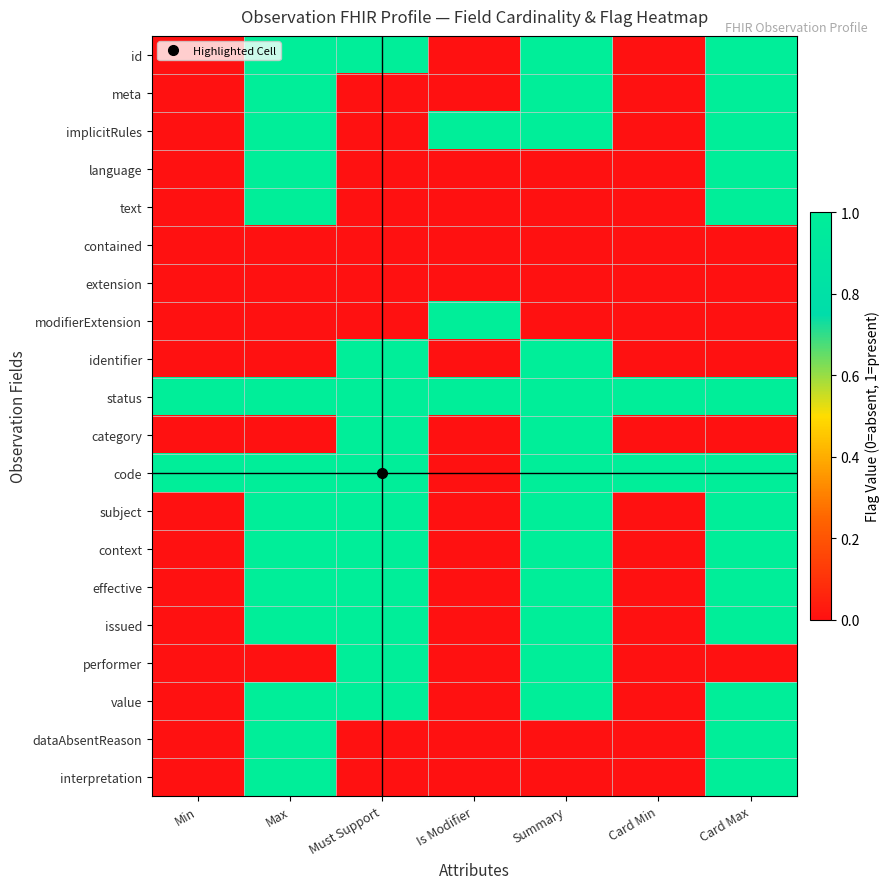

Count the number of data series in this chart.

20